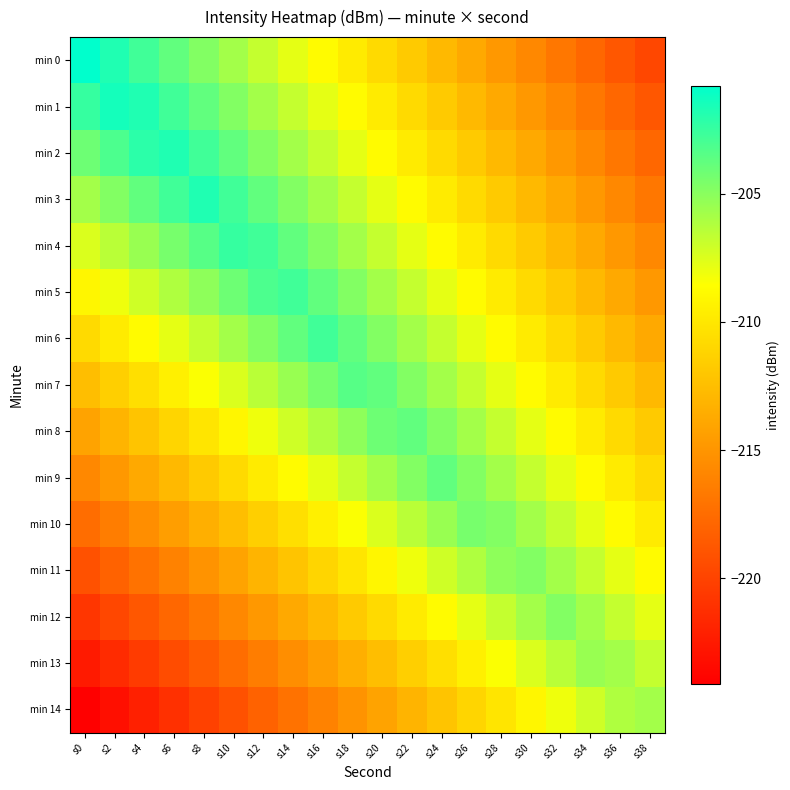

Which label corresponds to the largest value in the chart?

s0